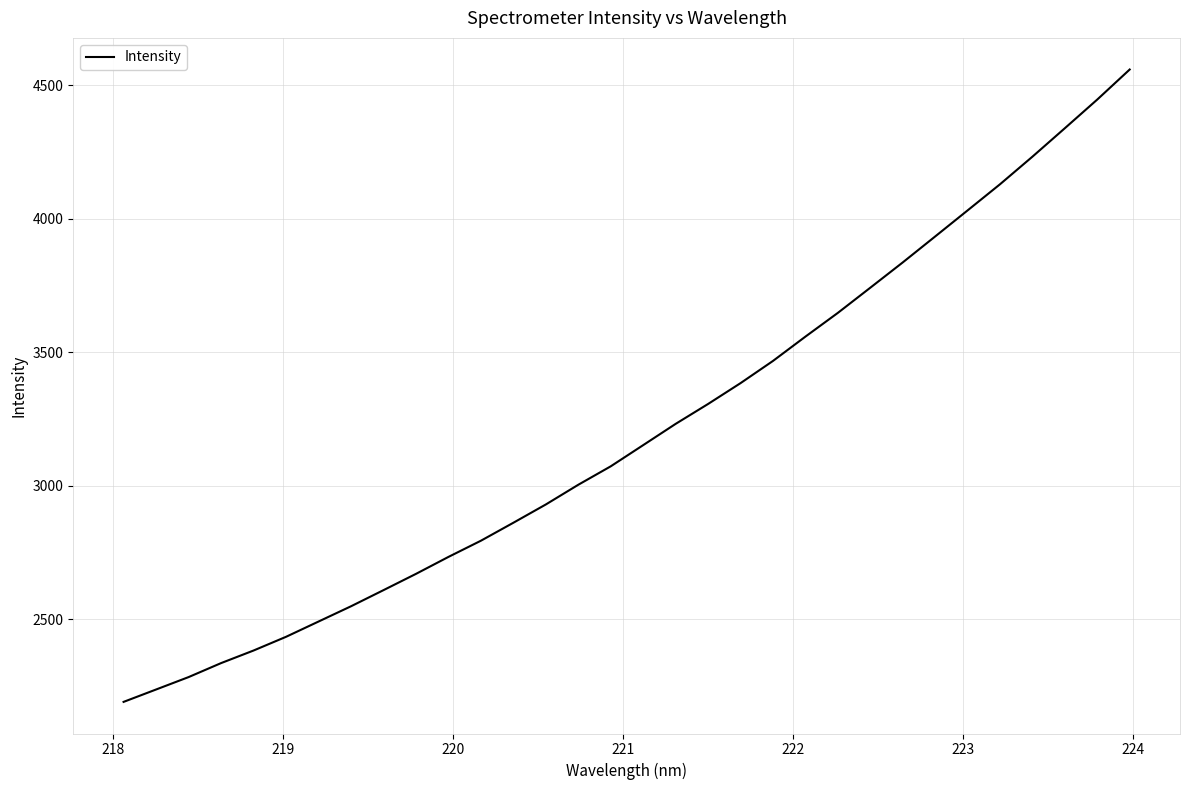

What is the smallest value displayed?

2191.0